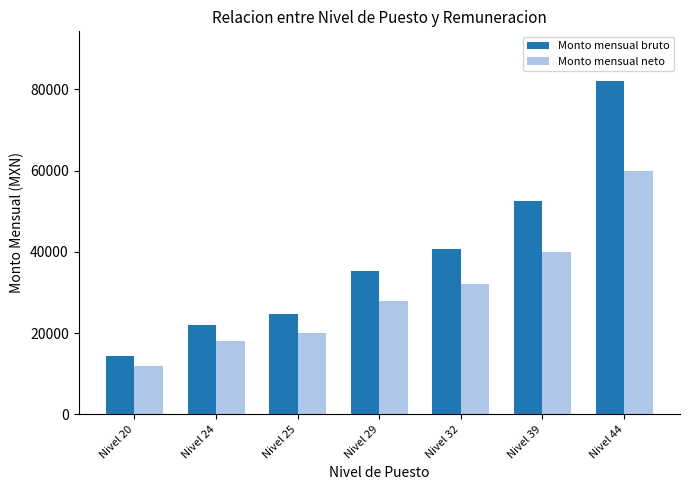

How many values in the Monto mensual bruto series are below 35248?

3